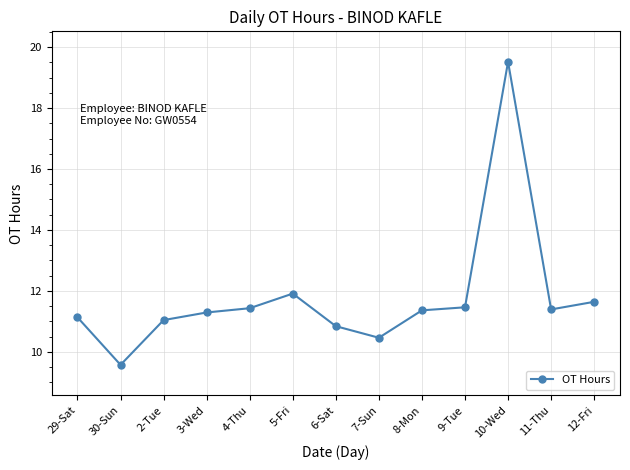

What is the label of the 3rd point from the right?

10-Wed